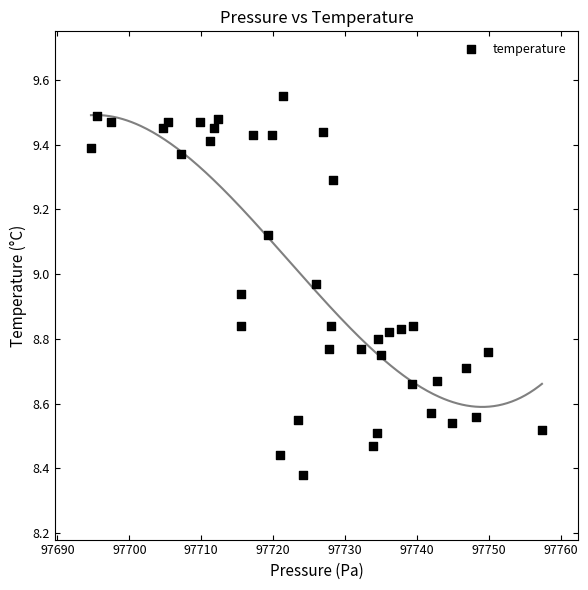

What is the range of Y values (max minus min)?

1.2